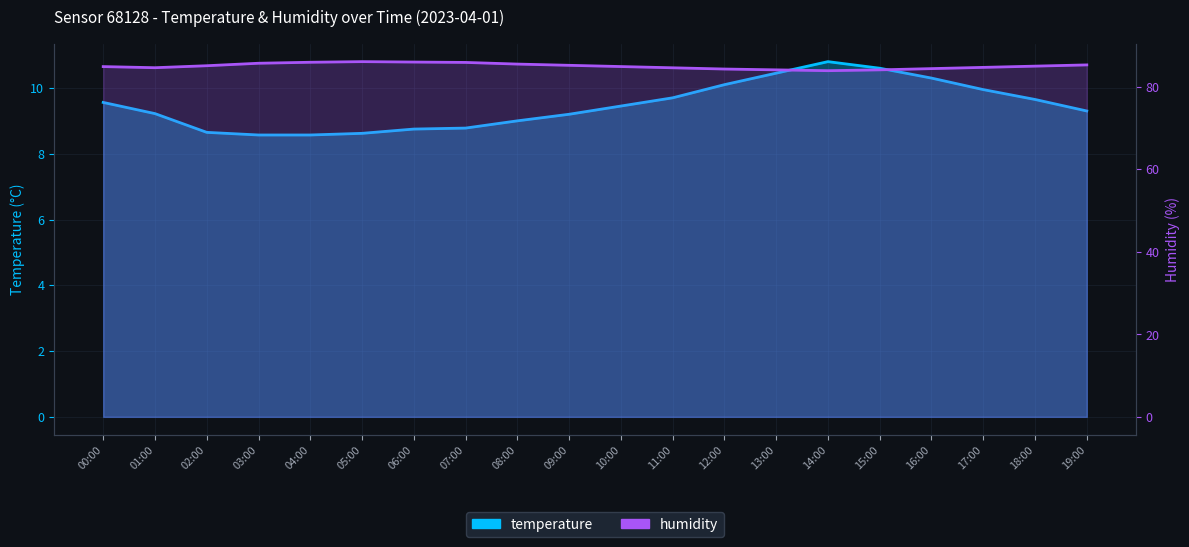

Rank the series by their average value, from lowest to highest.

temperature, humidity